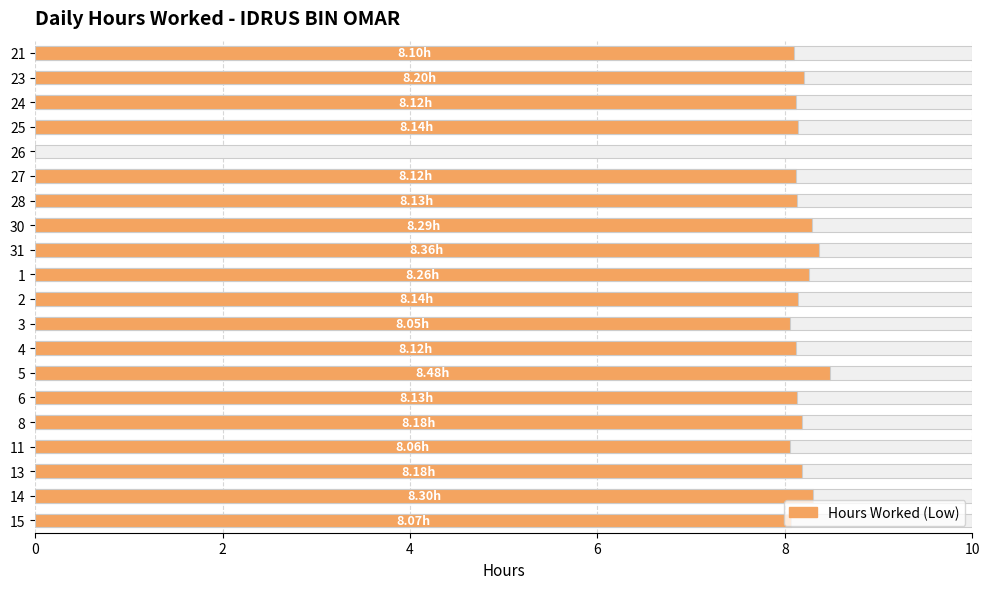

What is the value of the 11th bar from the left?

8.1